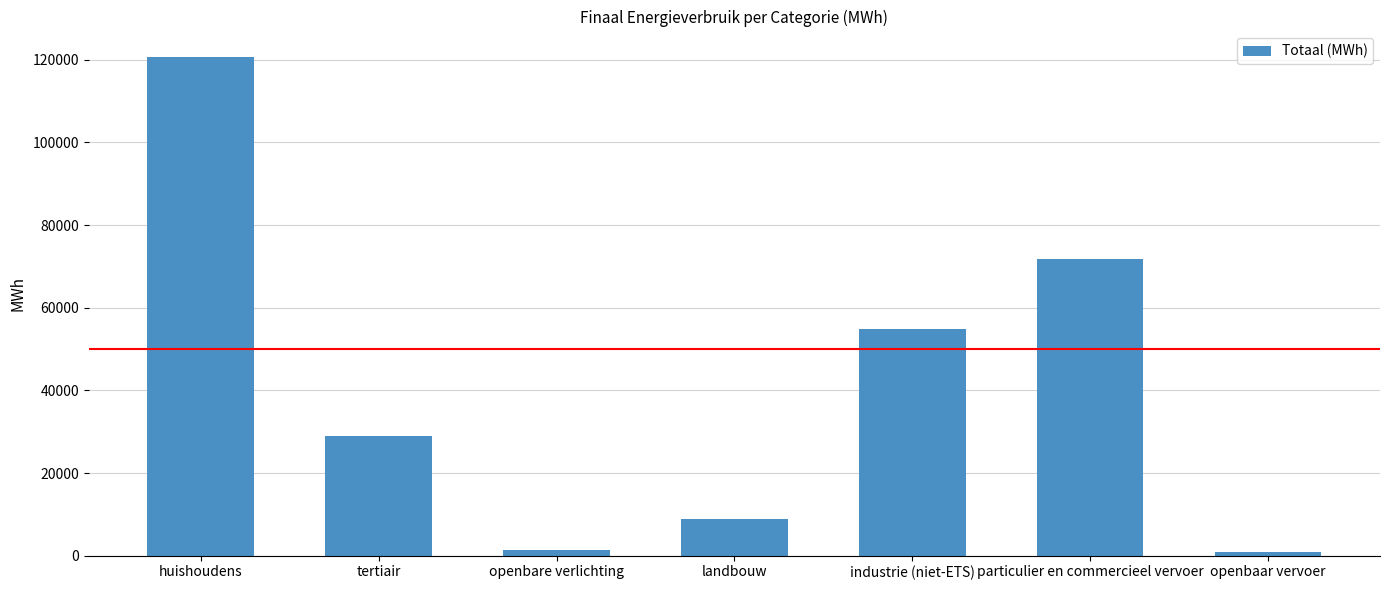

What is the maximum value shown in the chart?

120805.3